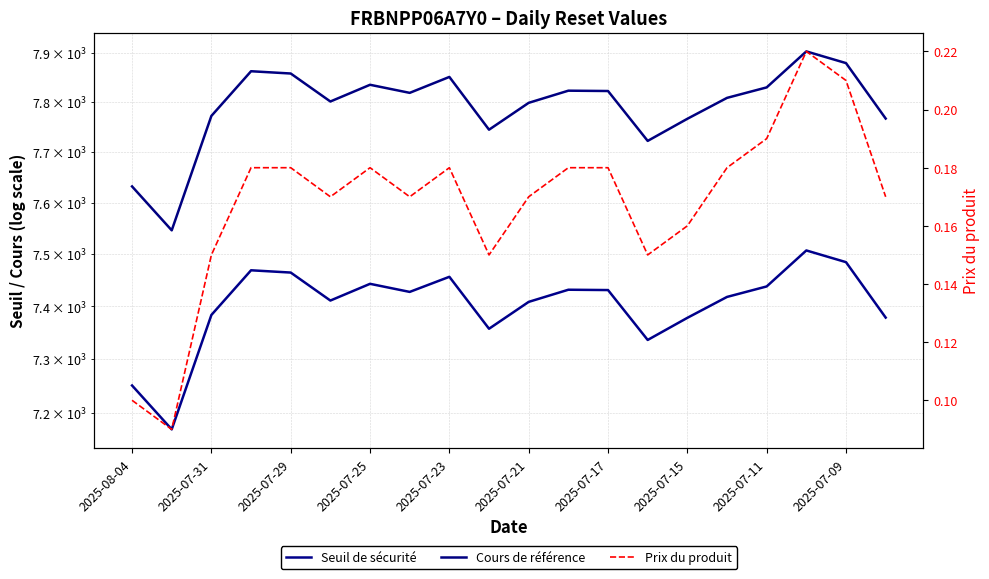

Is it true that Prix du produit equals 0.1 at 2025-07-29?

False